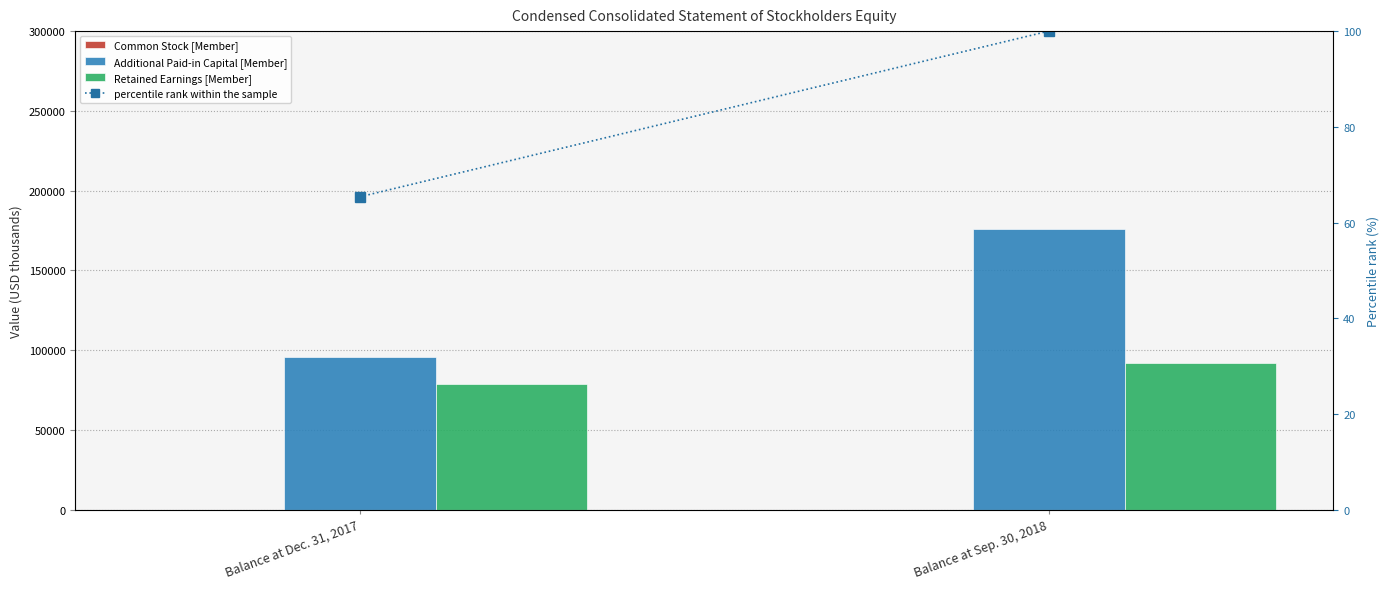

What is the difference between the highest and lowest values at Balance at Sep. 30, 2018?

175978.0